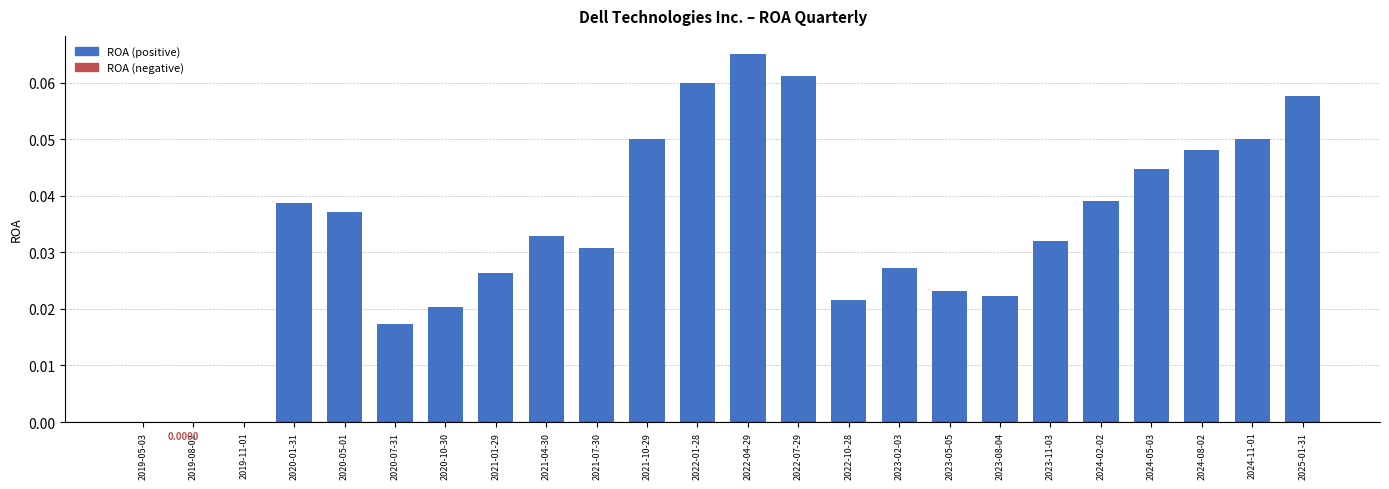

What is the sum of all values?

0.8